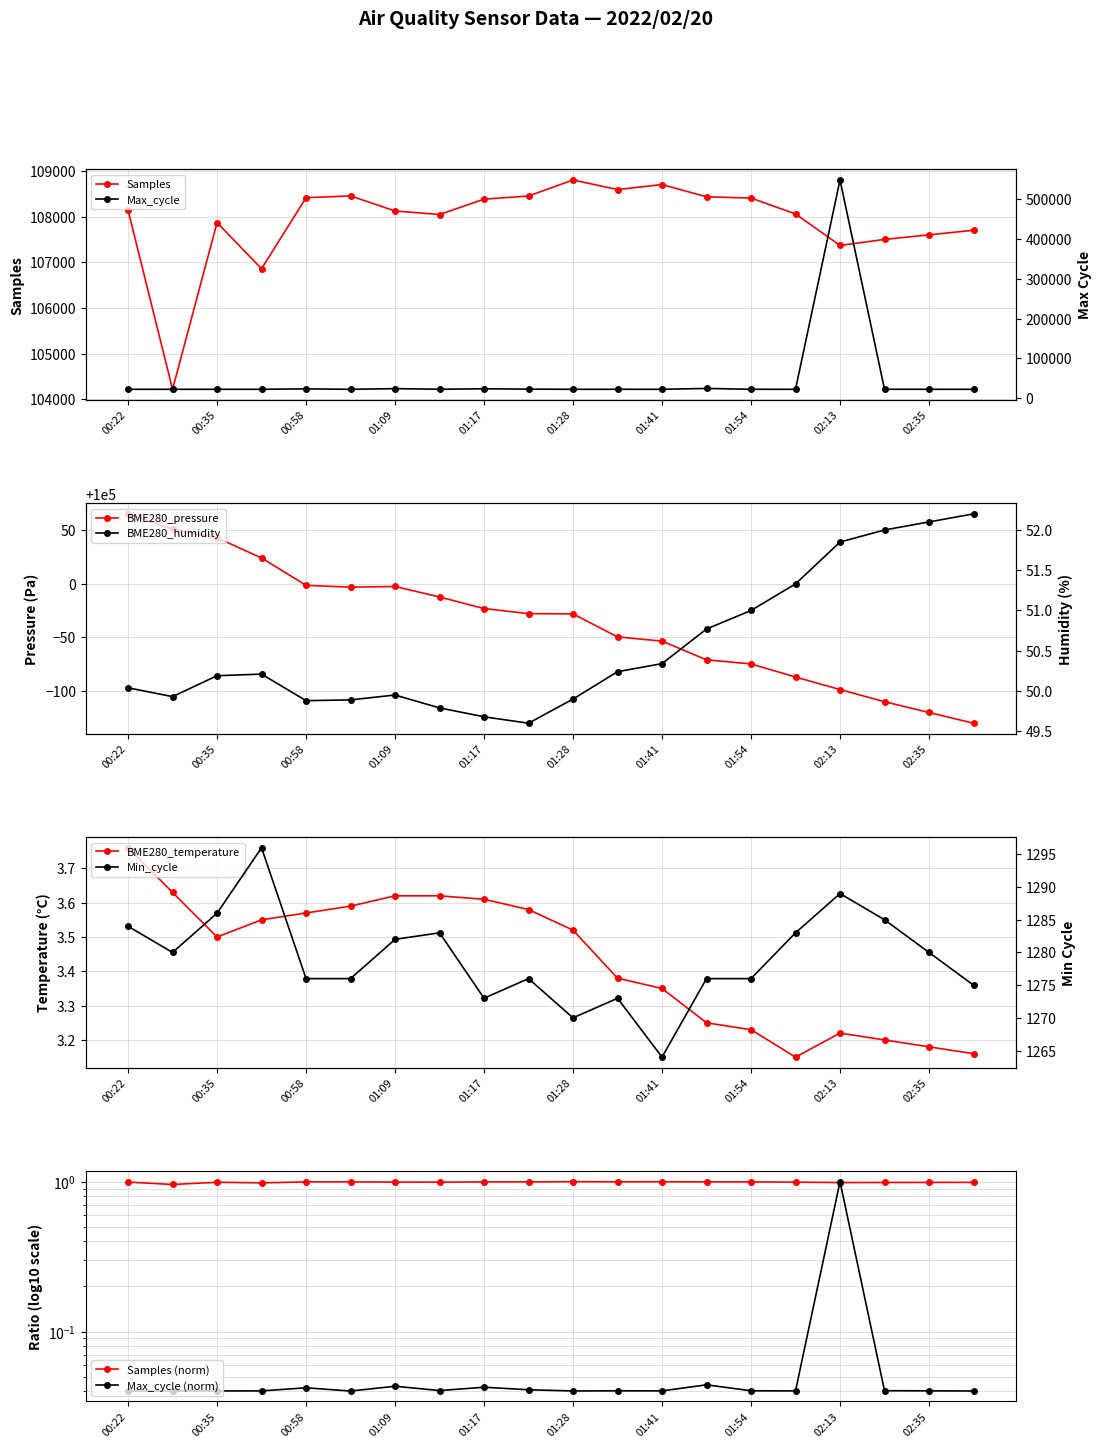

Does the chart have visible grid lines?

Yes